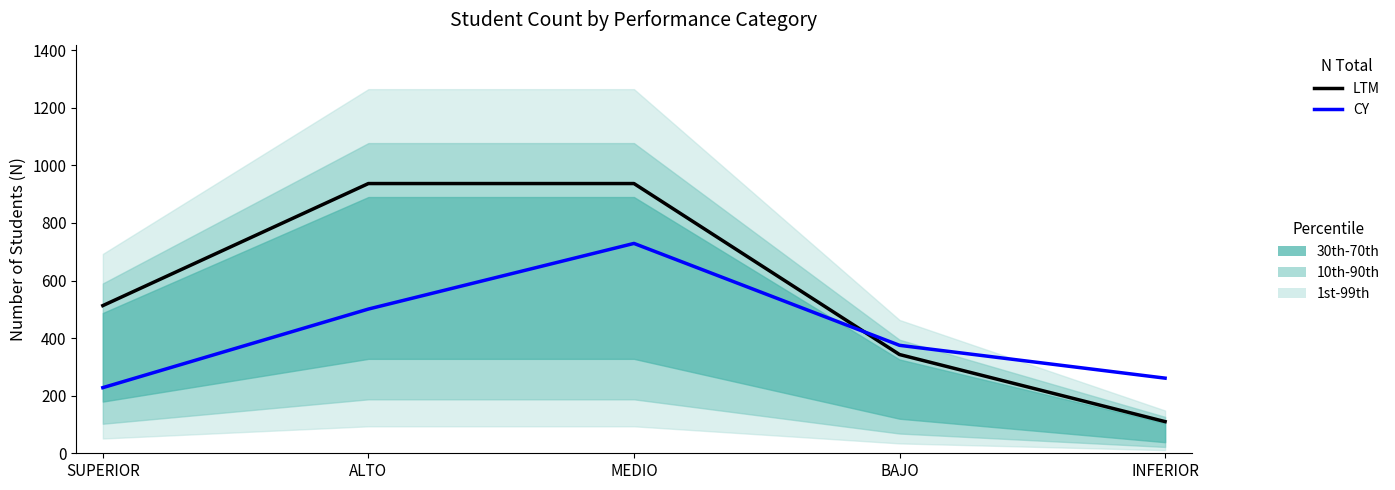

What is the highest value of the LTM series?

937